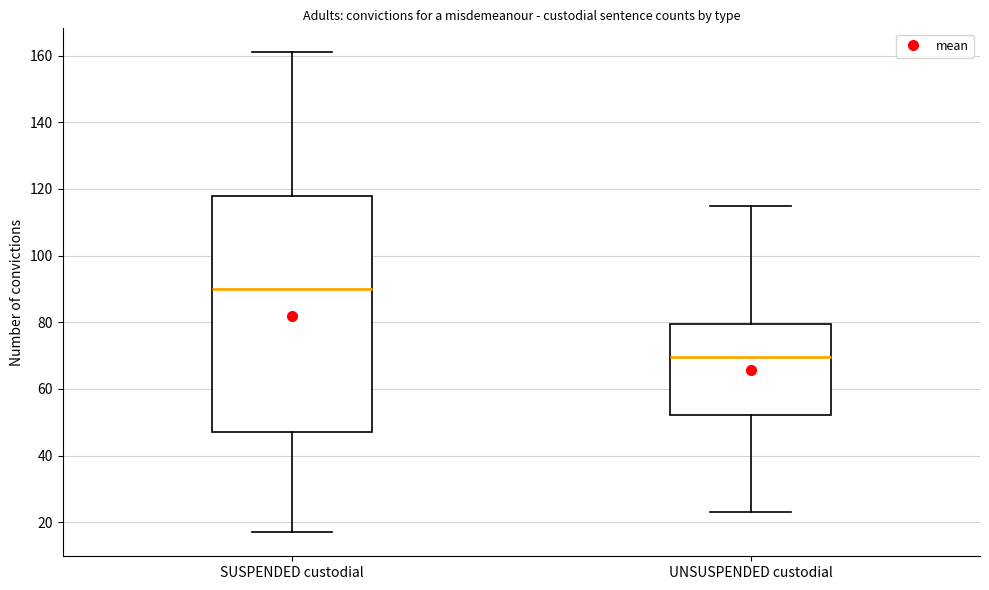

Where does the upper whisker of the box for UNSUSPENDED custodial end on the y-axis? The values are not printed on the chart, so give them approximately, as read against the axis.

116